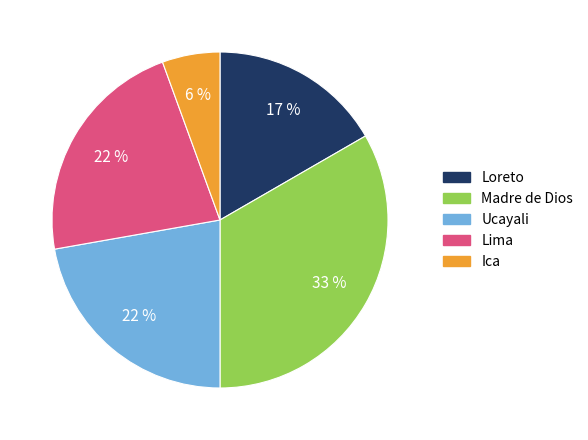

To the nearest percent, what percentage of the pie is Ica?

6%